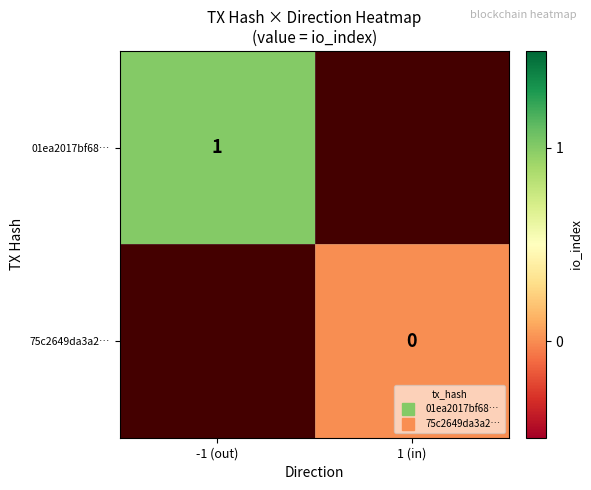

At how many categories does at least one series exceed 0?

1